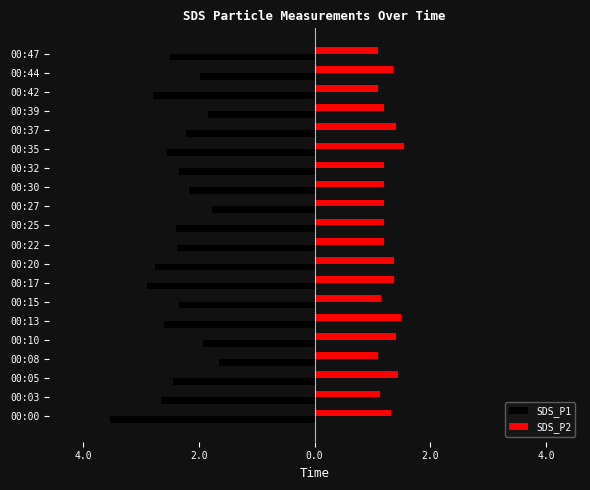

What are all the series names shown in the legend?

SDS_P1, SDS_P2